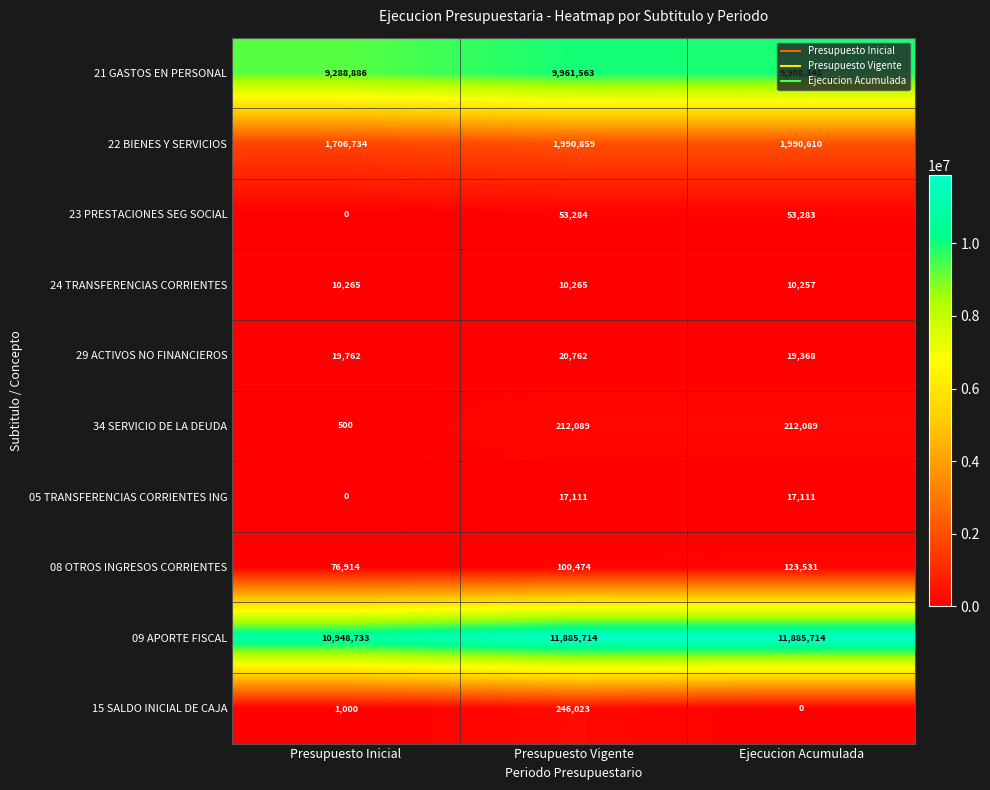

Between Presupuesto Inicial and Ejecucion Acumulada, which series saw the biggest shift?

09 APORTE FISCAL